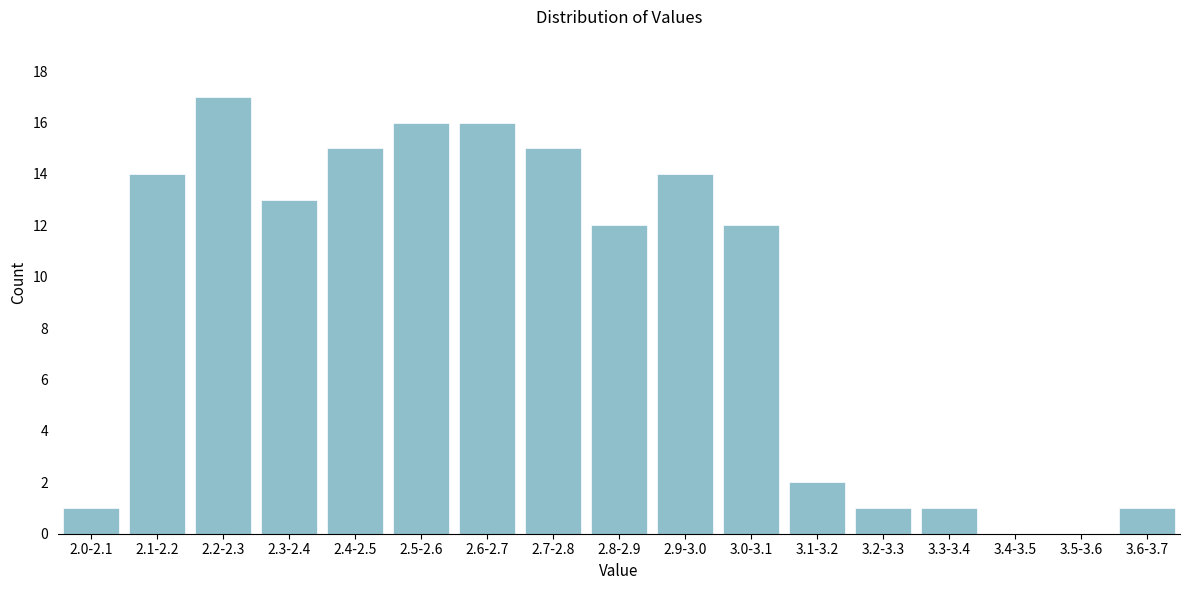

Reading left to right, list all the values displayed in this chart.

2.0-2.1=1	2.1-2.2=14	2.2-2.3=17	2.3-2.4=13	2.4-2.5=15	2.5-2.6=16	2.6-2.7=16	2.7-2.8=15	2.8-2.9=12	2.9-3.0=14	3.0-3.1=12	3.1-3.2=2	3.2-3.3=1	3.3-3.4=1	3.4-3.5=0	3.5-3.6=0	3.6-3.7=1